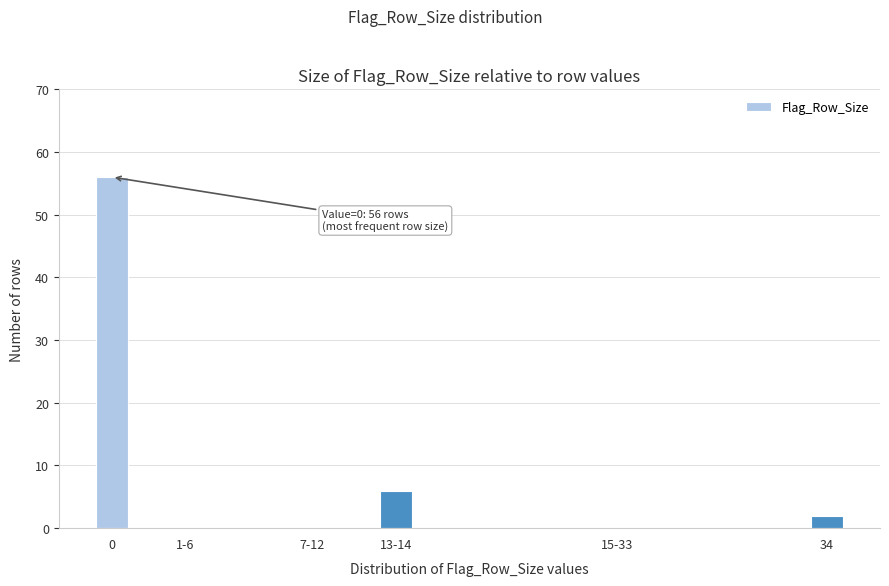

Reading left to right, what are all the values shown in this chart?

0=56	1-6=0	7-12=0	13-14=6	15-33=0	34=2